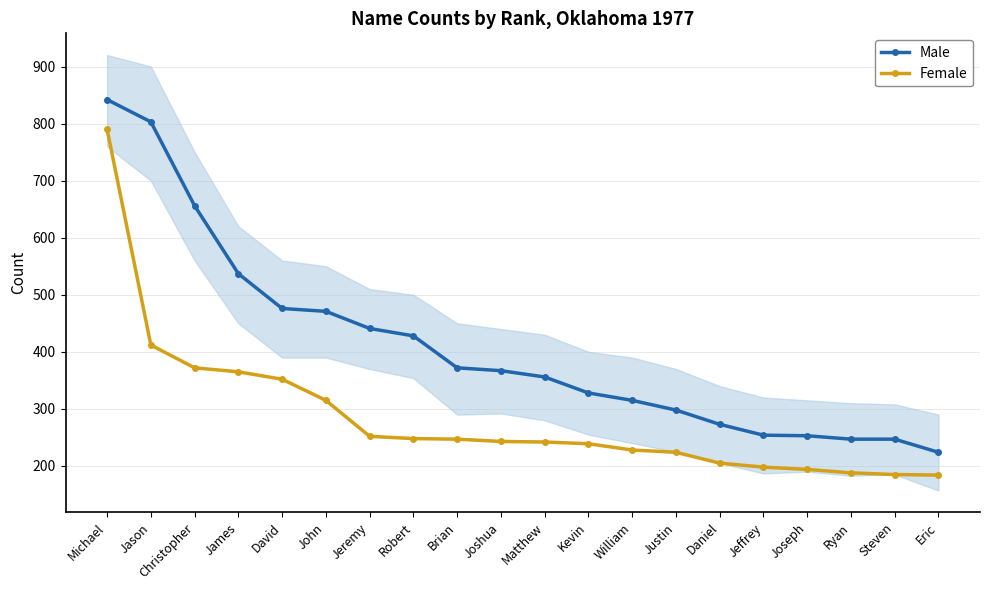

What is the difference between the Female values at Joshua and Justin?

19